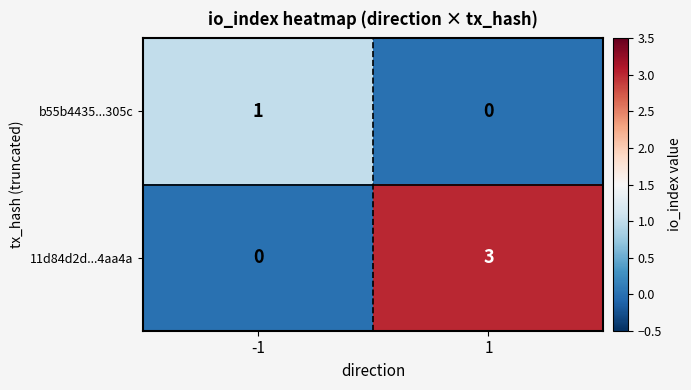

The 11d84d2d...4aa4a series shows 3 at 1. True or false?

True